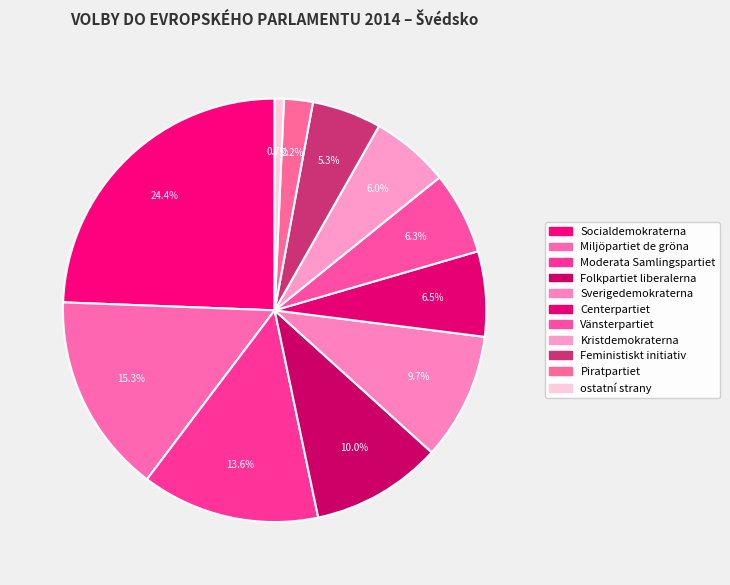

To the nearest percent, what portion does Feministiskt initiativ represent?

5%